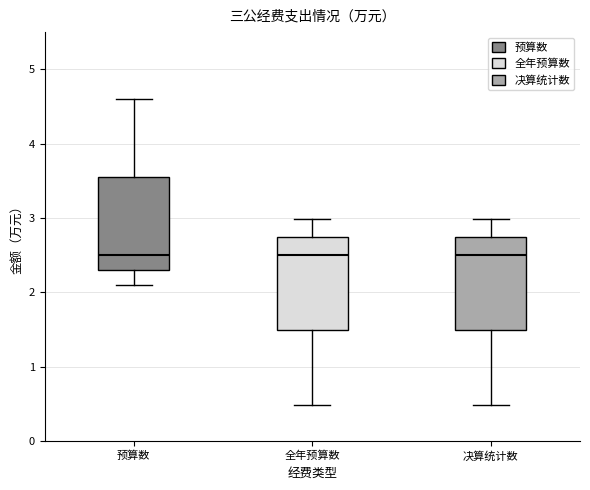

Reading left to right, transcribe this box plot: for each box, give where its median line is, the range the box spans, and where its two whiskers end, as read against the y-axis. The values are not printed on the chart, so give them approximately, as read against the axis.

预算数: median 2.5, box 2.3 to 3.6, whiskers 2.1 to 4.6
全年预算数: median 2.5, box 1.5 to 2.7, whiskers 0.5 to 3.0
决算统计数: median 2.5, box 1.5 to 2.7, whiskers 0.5 to 3.0